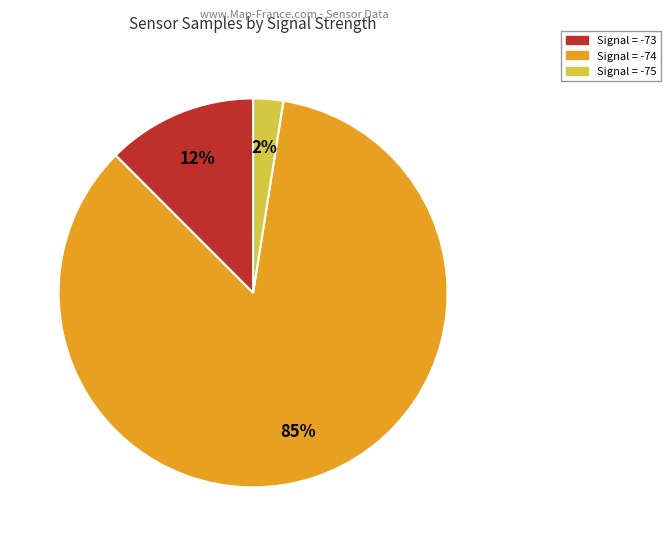

To the nearest percent, what is the average slice percentage?

33%